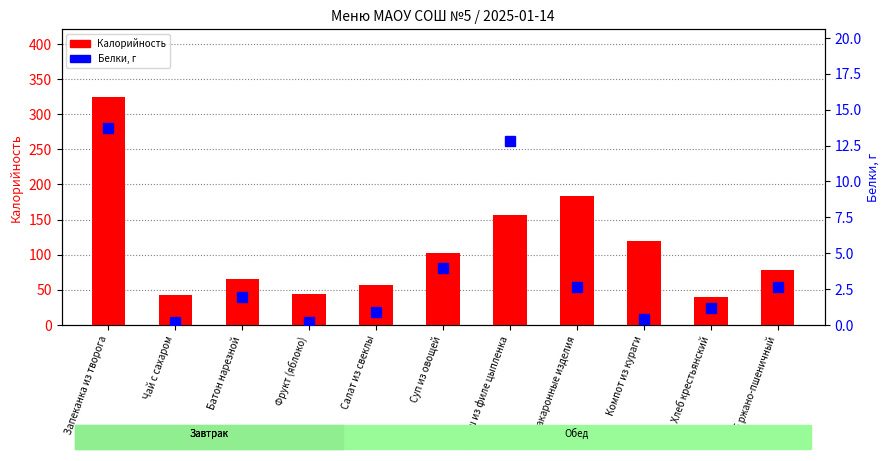

Is the value of Белки, г at Суп из овощей greater than the value of Калорийность at Хлеб ржано-пшеничный?

No